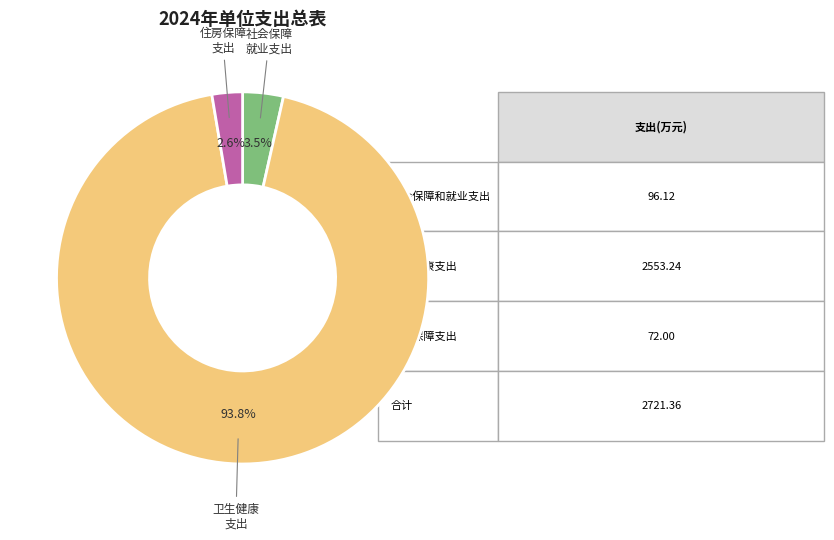

Does any single category account for the majority?

Yes